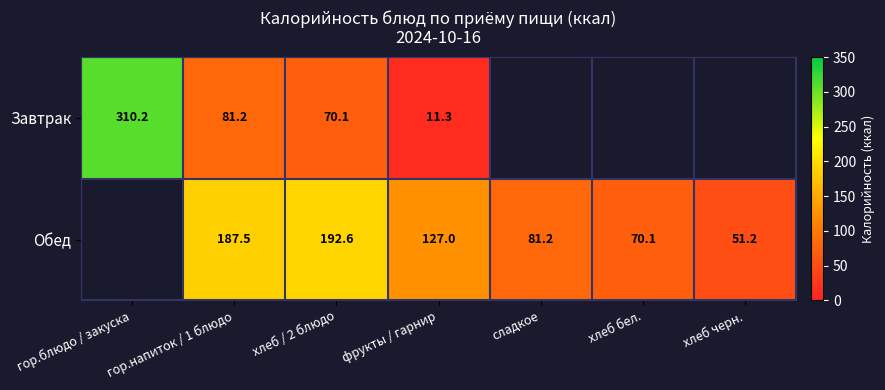

Is the value of Обед at хлеб бел. greater than the value of Завтрак at гор.напиток / 1 блюдо?

No